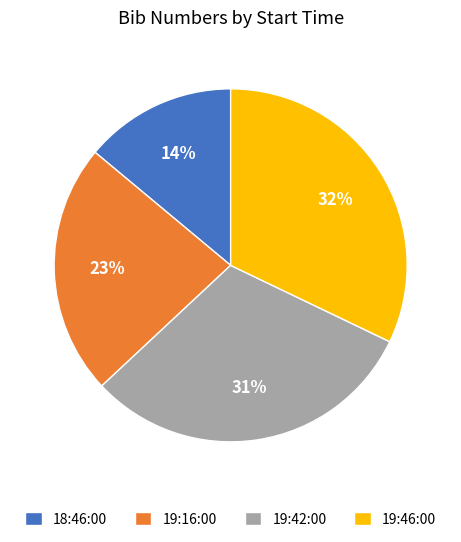

How many slices are in this pie chart?

4